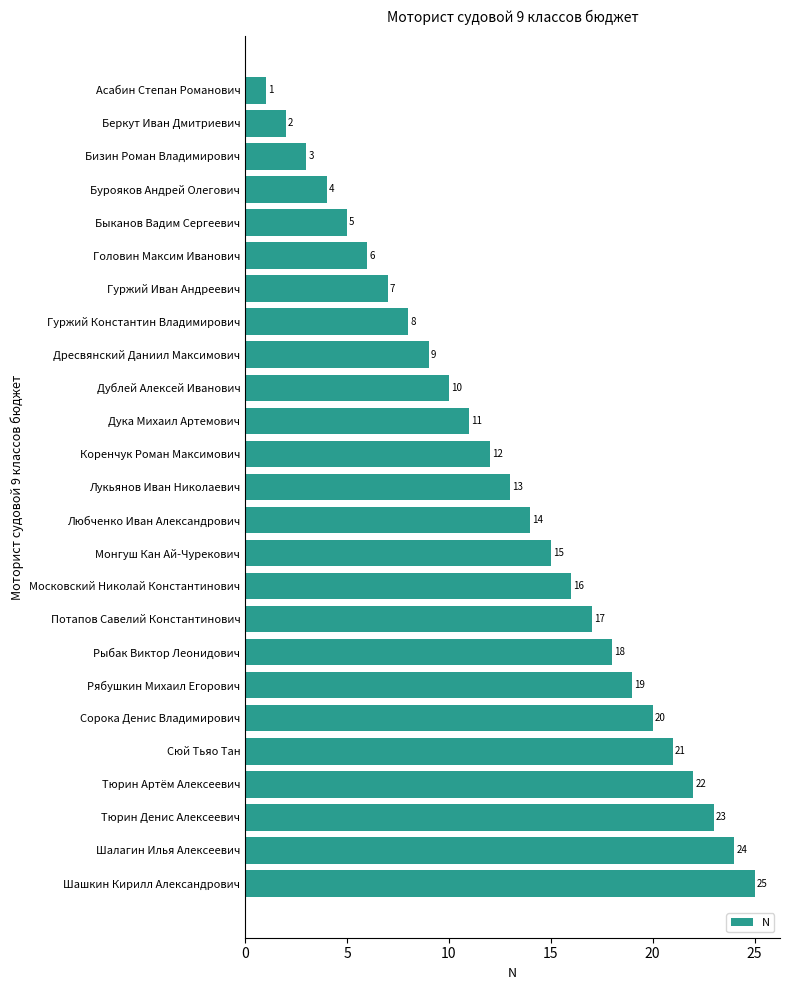

How many categories are shown in the chart?

25